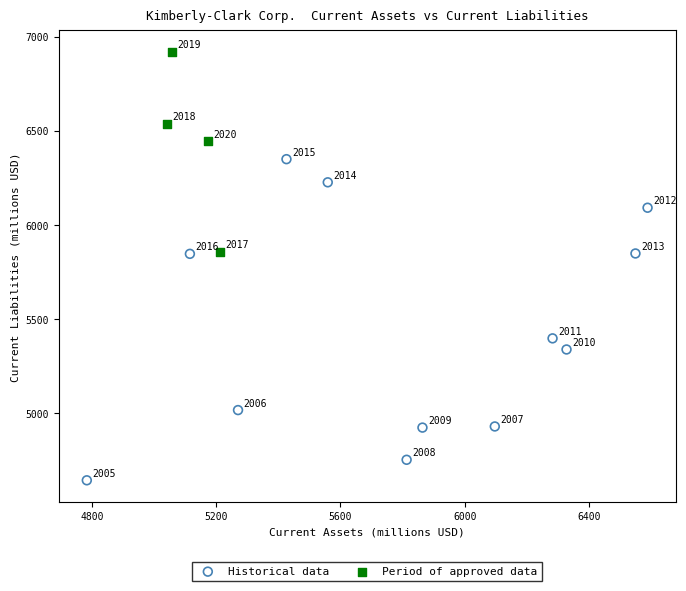

Which series contains the lowest Y value?

Historical data